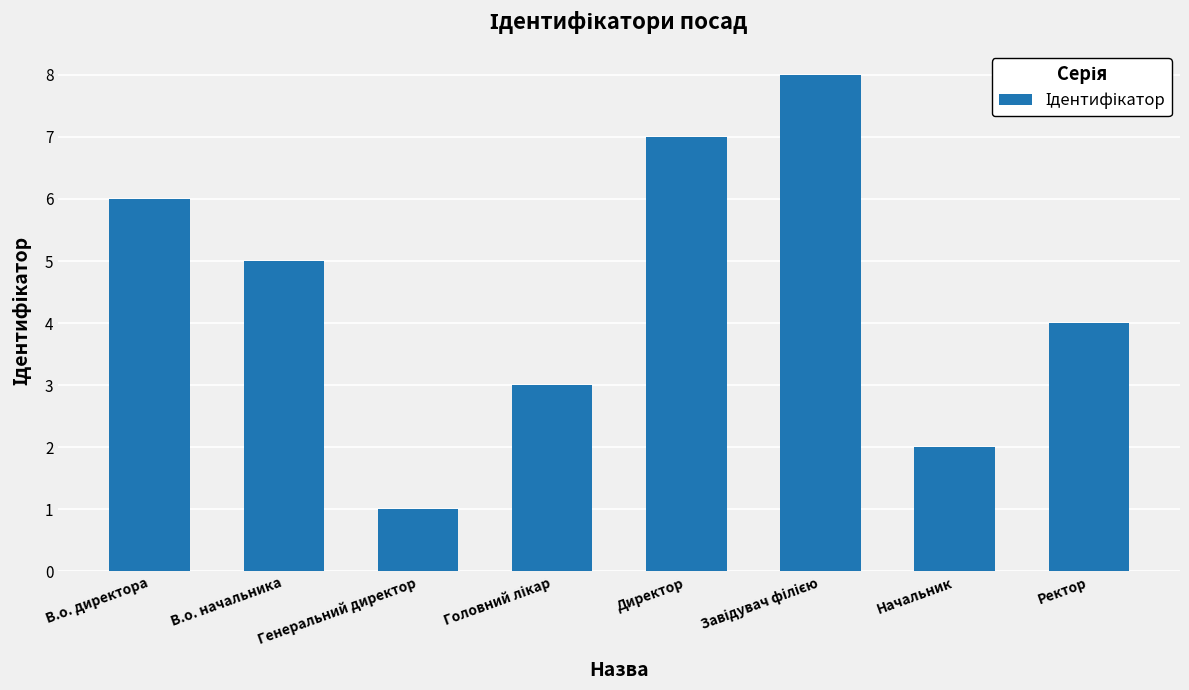

The chart shows a value of 3 at В.о. директора. True or false?

False